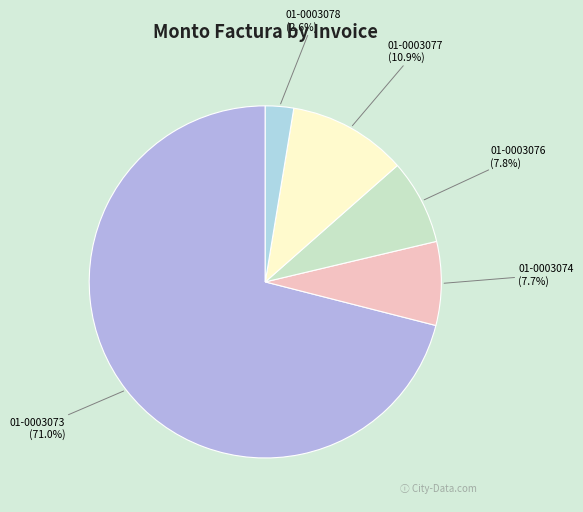

Is there a majority slice in this chart?

Yes